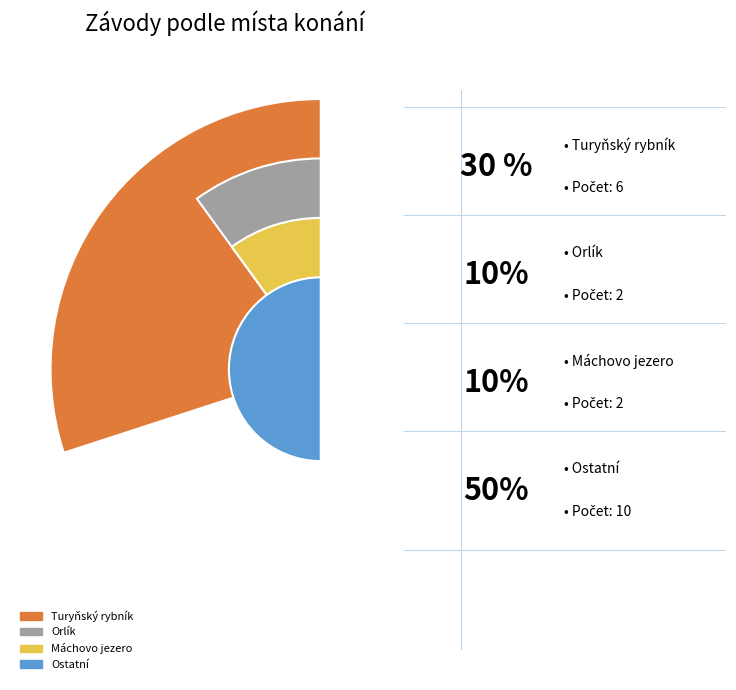

The Orlík - Velký Vír slice represents 1% of the pie. True or false?

False